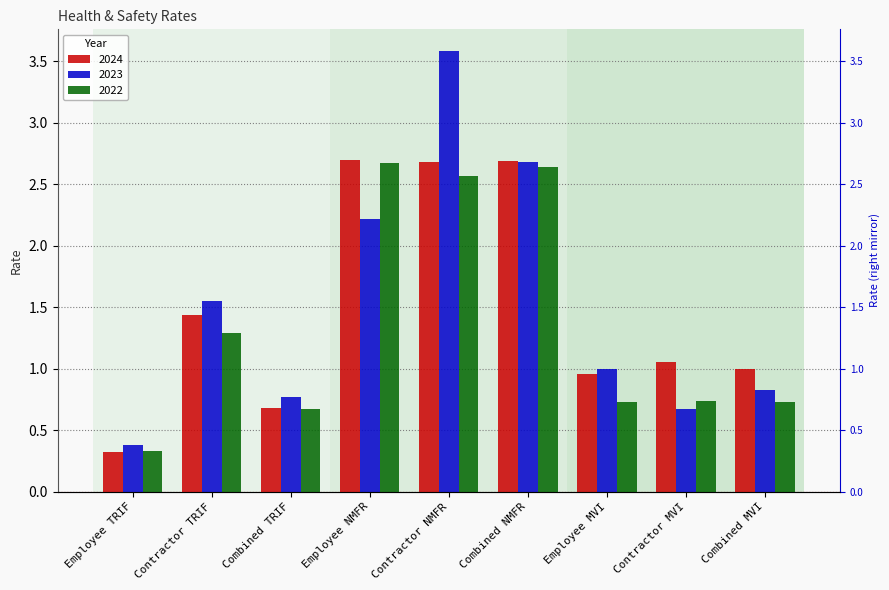

What is the label of the 9th bar from the left?

Combined MVI